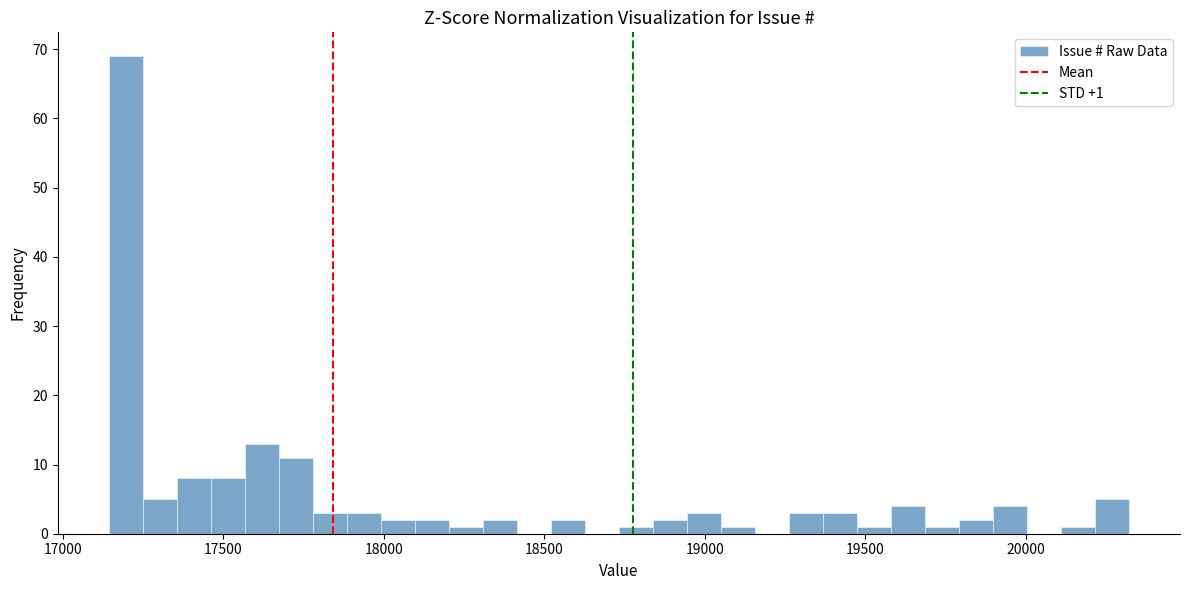

Around what value on the x-axis is the tallest bar? Give the approximate position of its centre, as read against the axis.

17200